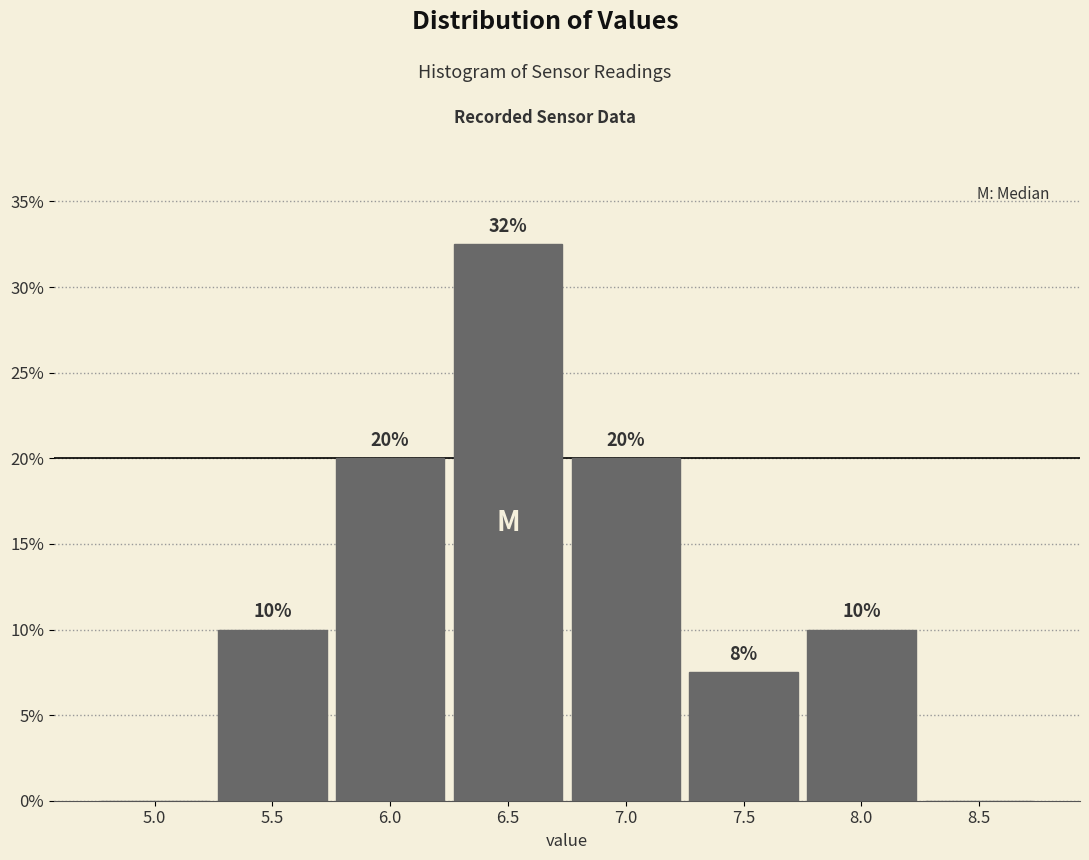

Is it true that the value at 6.0 is 12.0?

False